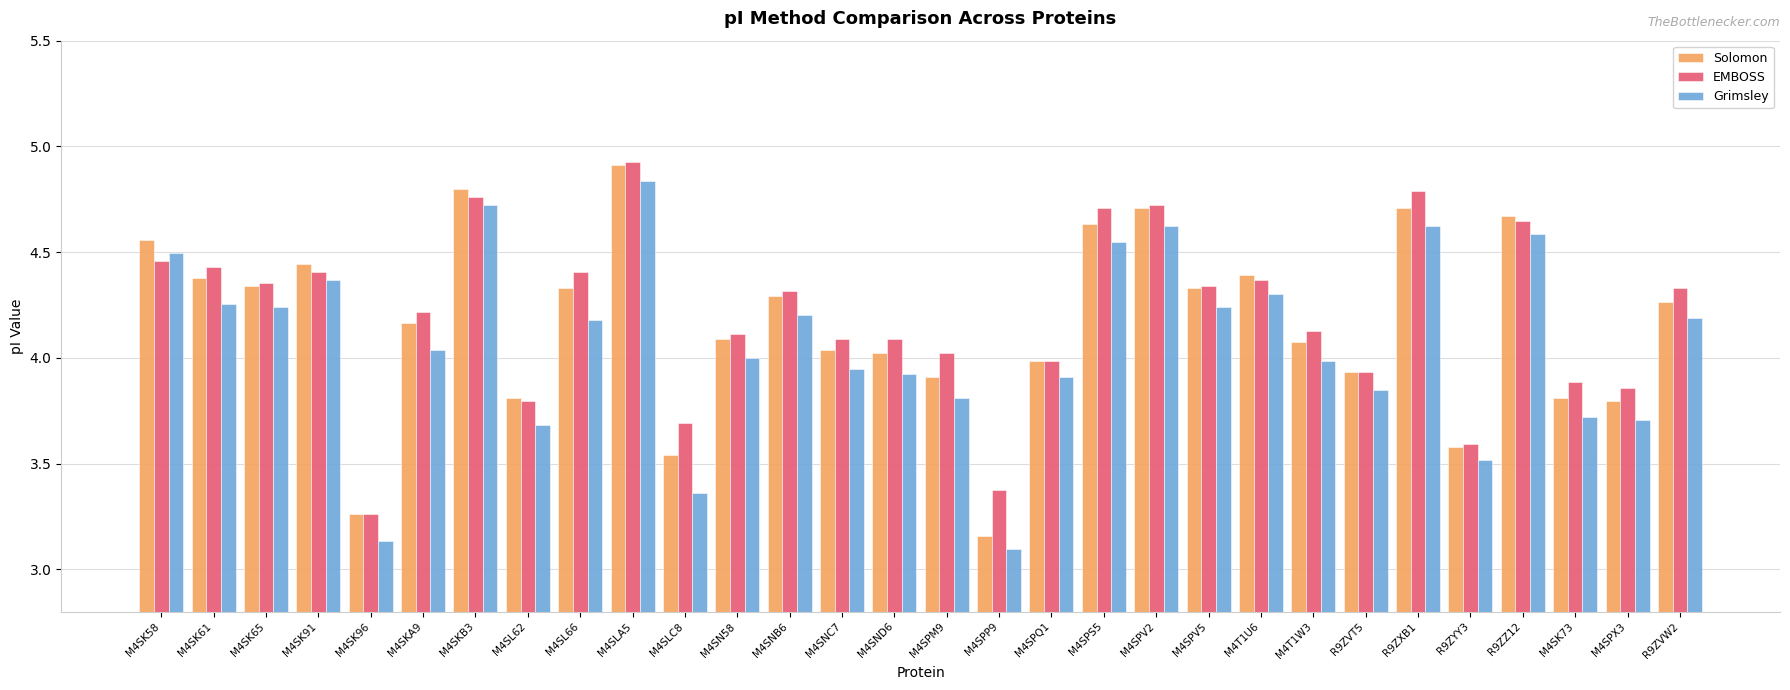

Is it true that Grimsley equals 3.9 at M4SND6?

True